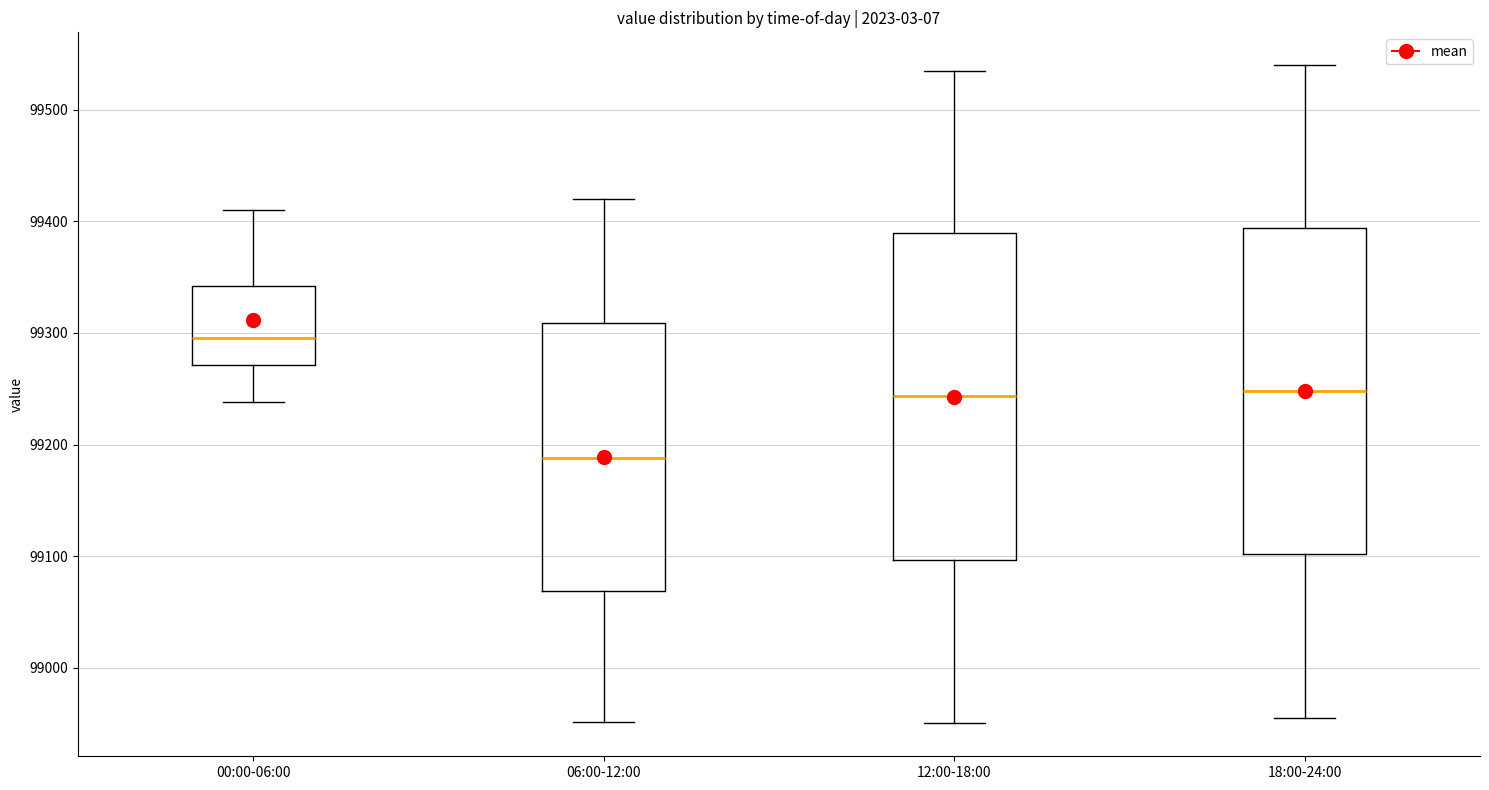

Which box's median line is the highest?

00:00-06:00